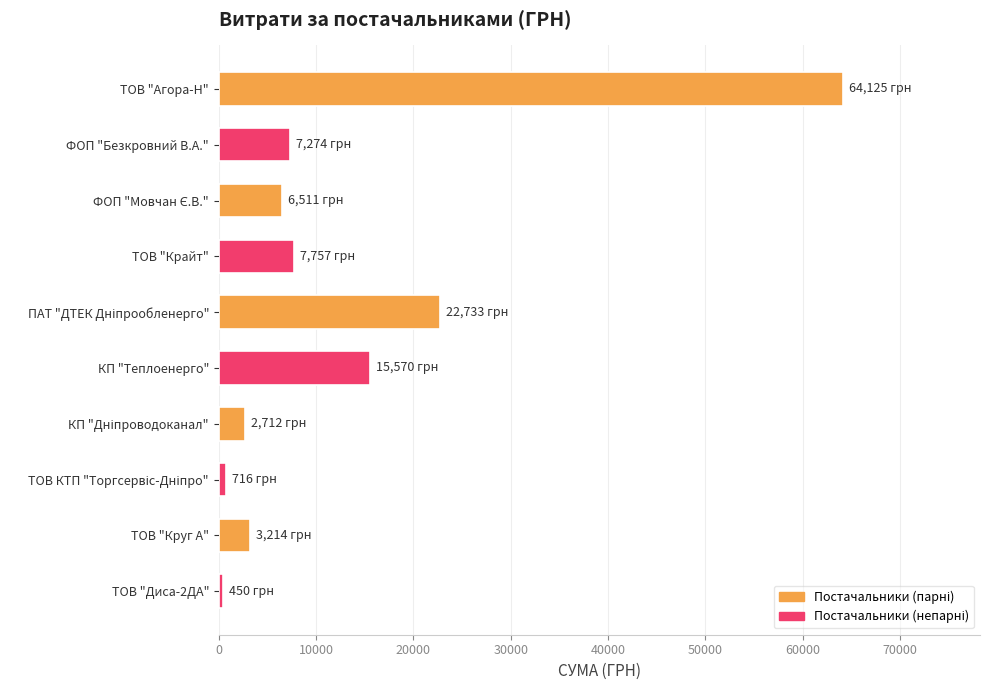

What value does the data have at ФОП "Безкровний В.А."?

7274.4